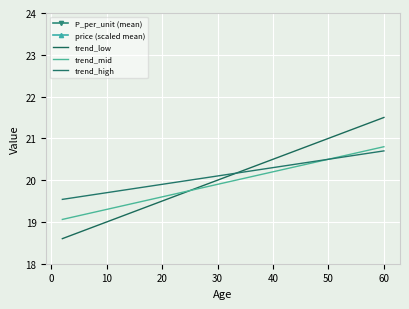

What is the difference between the second highest and second lowest values in the trend_low series?

1.4